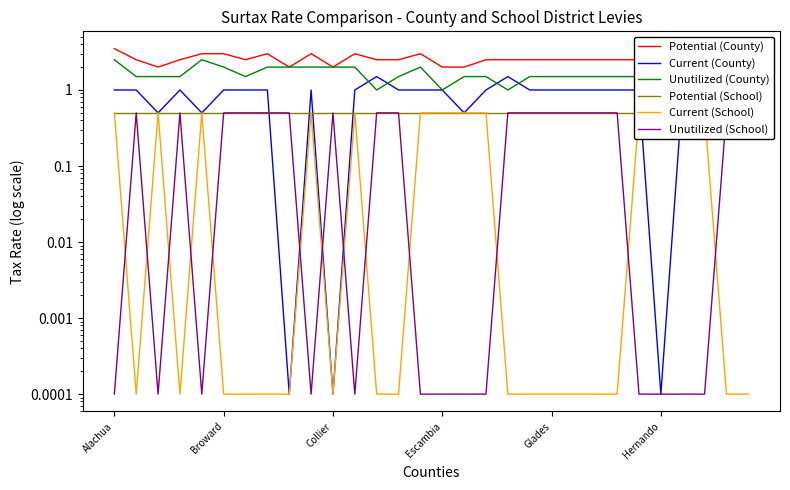

True or false: Potential (County) has a value of 2.0 at 8.

True